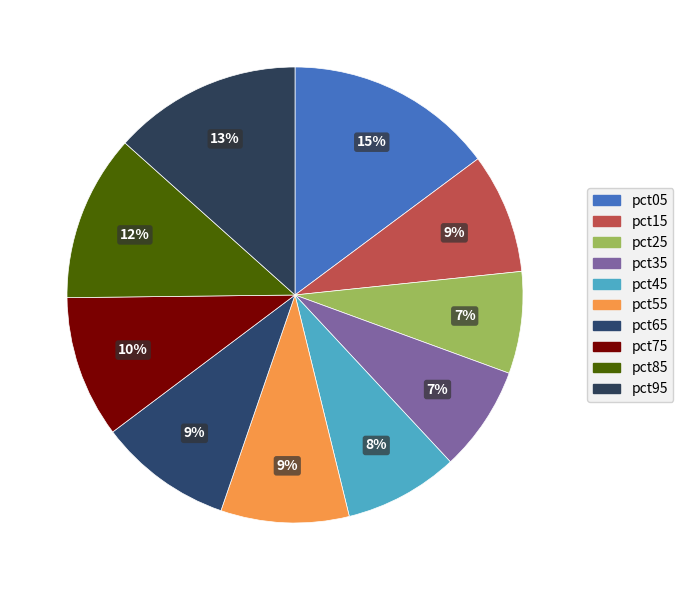

Which has a higher value, pct45 or pct85?

pct85